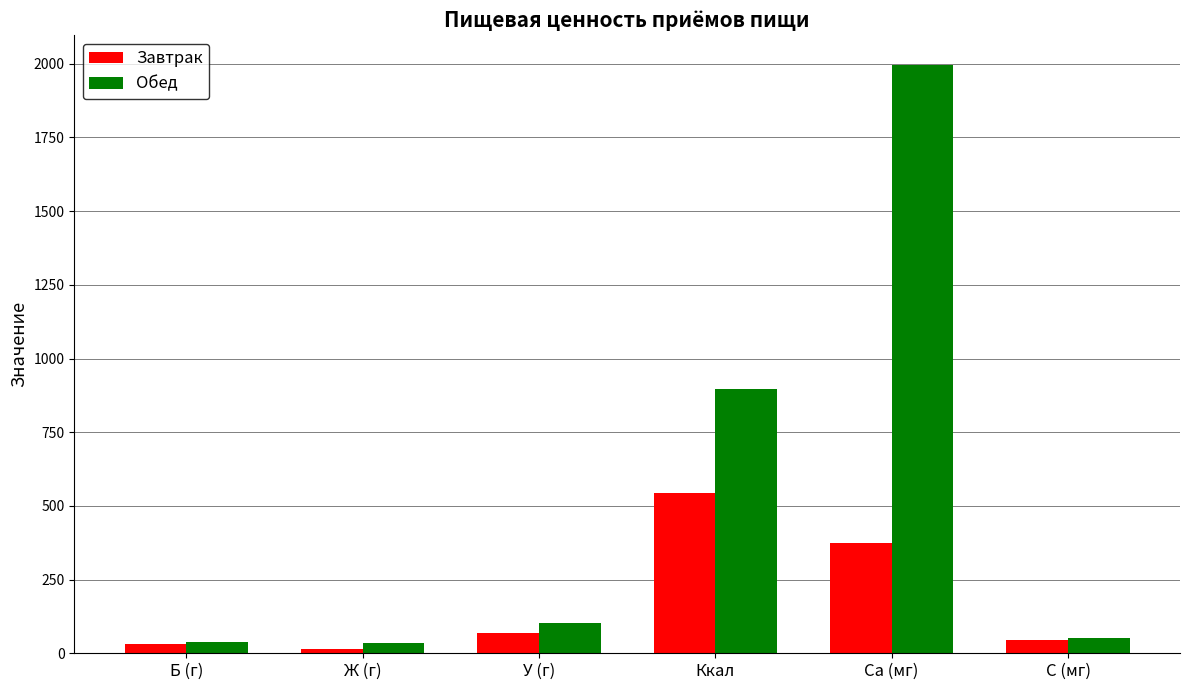

What is the difference between the highest and lowest values at C (мг)?

6.6